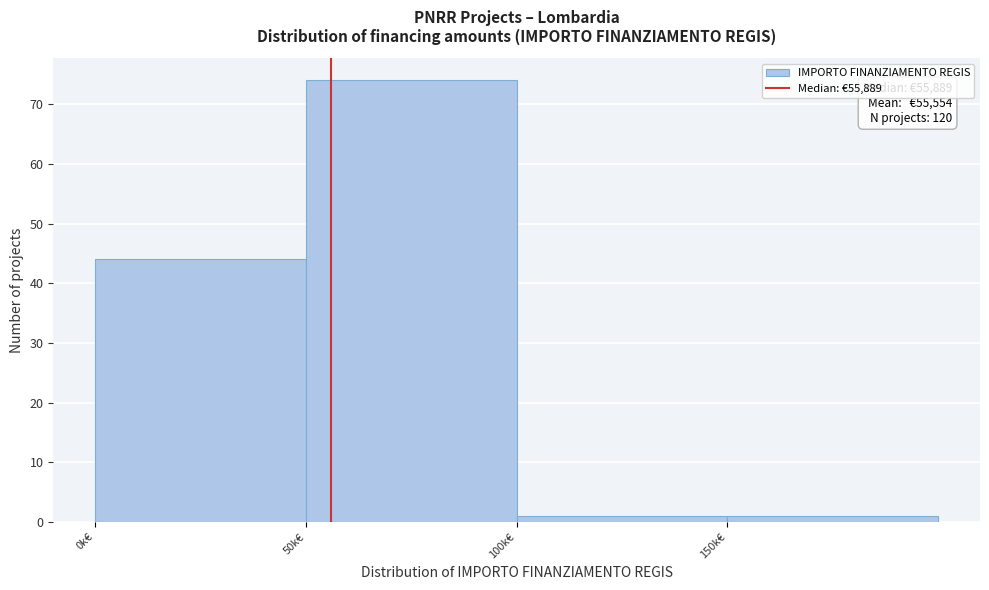

Reading left to right, extract all data points from this chart.

44	74	1	1